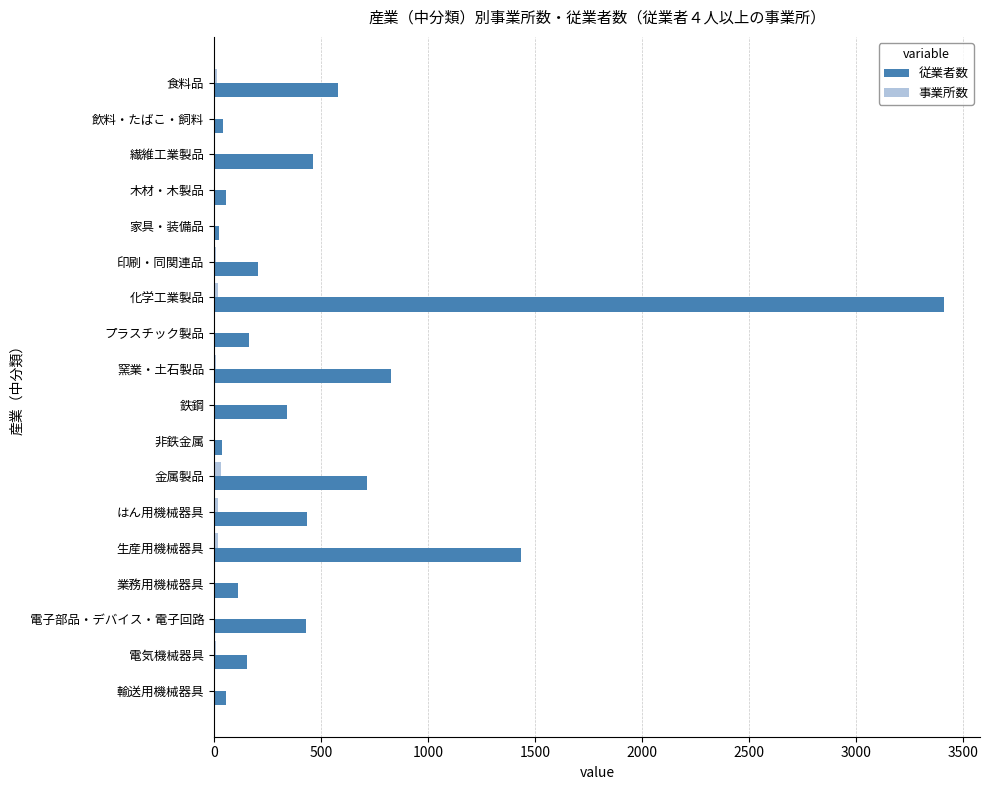

Is it true that 従業者数 equals 825 at 窯業・土石製品?

True